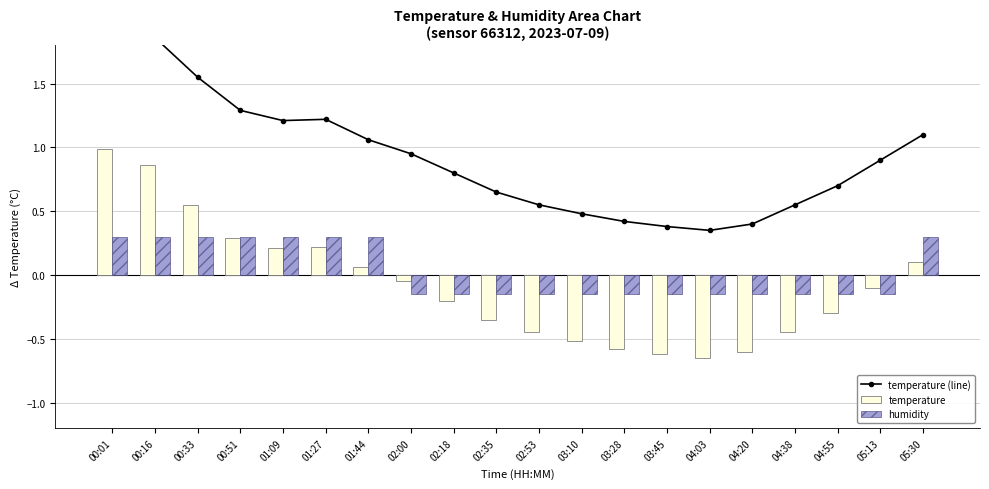

What is the difference between the temperature (line) values at 02:18 and 03:10?

0.3